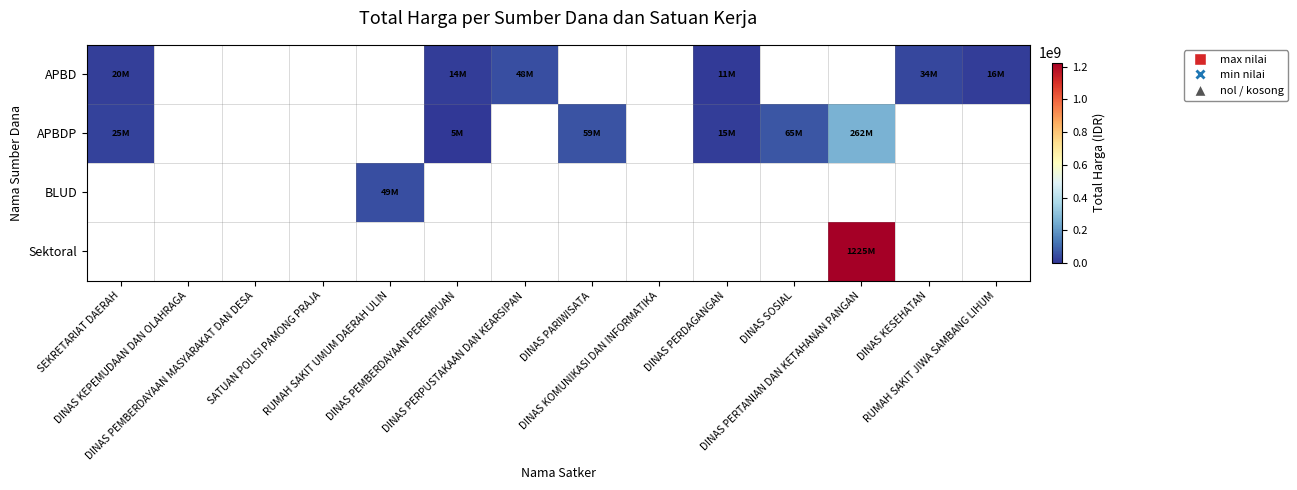

At how many categories does at least one series exceed 446183118?

1